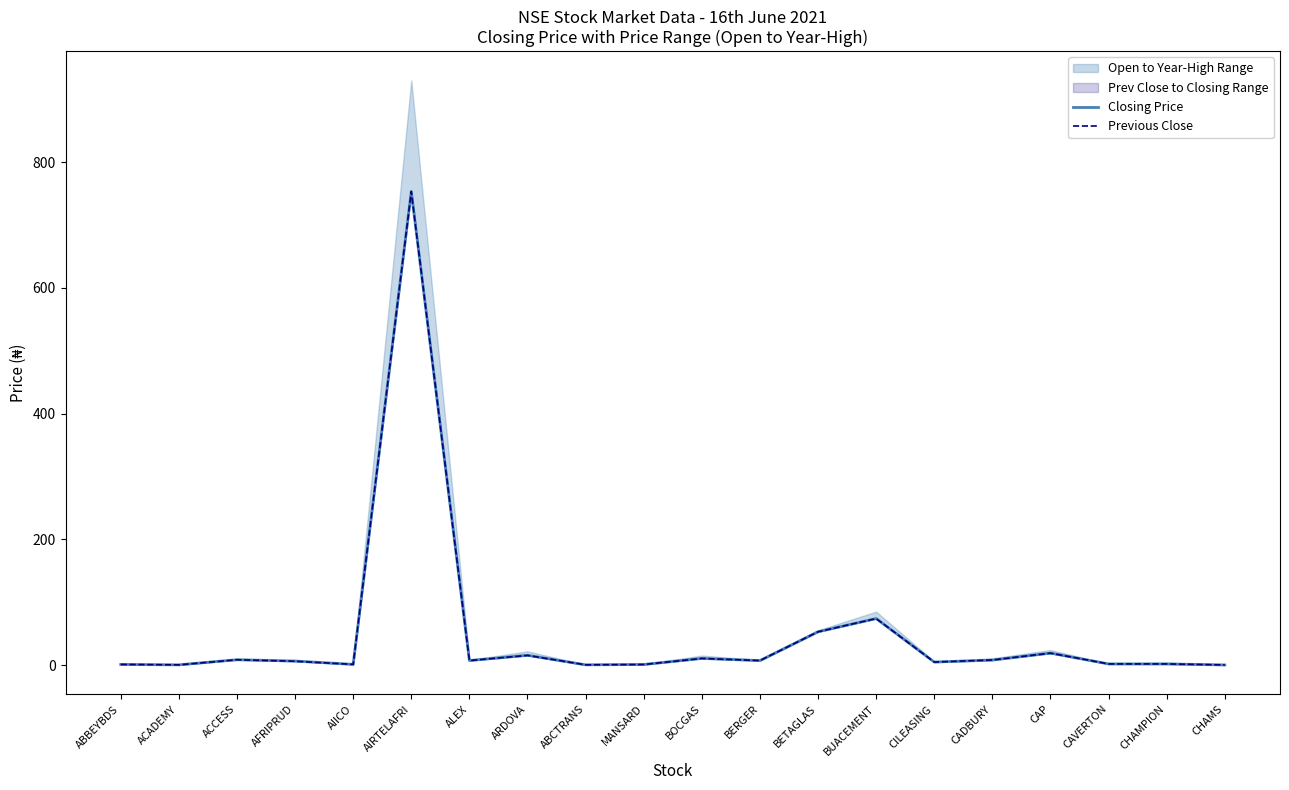

Reading left to right, extract all data points from this chart.

Closing Price: ABBEYBDS=0.9	ACADEMY=0.3	ACCESS=8.5	AFRIPRUD=6.4	AIICO=1.1	AIRTELAFRI=753.3	ALEX=7.2	ARDOVA=15.5	ABCTRANS=0.4	MANSARD=0.9	BOCGAS=10.6	BERGER=7.2	BETAGLAS=53.0	BUACEMENT=74.0	CILEASING=4.8	CADBURY=7.9	CAP=19.0	CAVERTON=1.8	CHAMPION=1.8	CHAMS=0.2
Previous Close: ABBEYBDS=1.1	ACADEMY=0.3	ACCESS=8.4	AFRIPRUD=6.0	AIICO=1.1	AIRTELAFRI=753.3	ALEX=7.2	ARDOVA=15.4	ABCTRANS=0.4	MANSARD=0.9	BOCGAS=10.6	BERGER=7.2	BETAGLAS=53.0	BUACEMENT=74.0	CILEASING=4.8	CADBURY=8.1	CAP=19.0	CAVERTON=1.8	CHAMPION=1.8	CHAMS=0.2